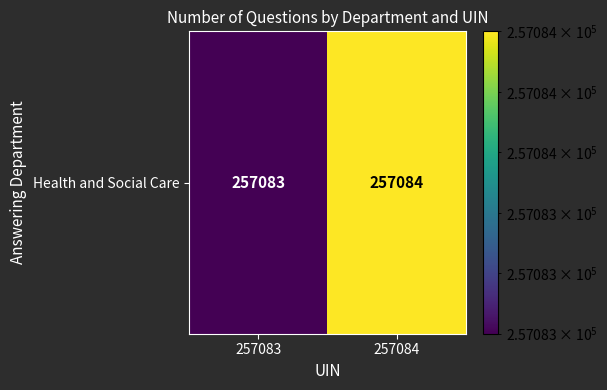

Reading left to right, transcribe all the data shown in this chart.

257083=257083	257084=257084